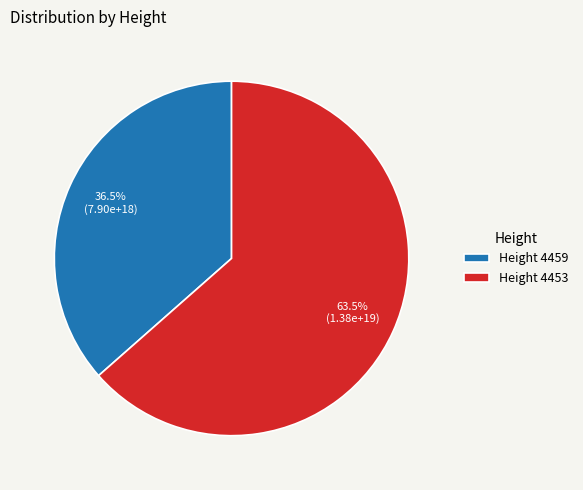

Rank the categories by value from lowest to highest.

Height 4459, Height 4453